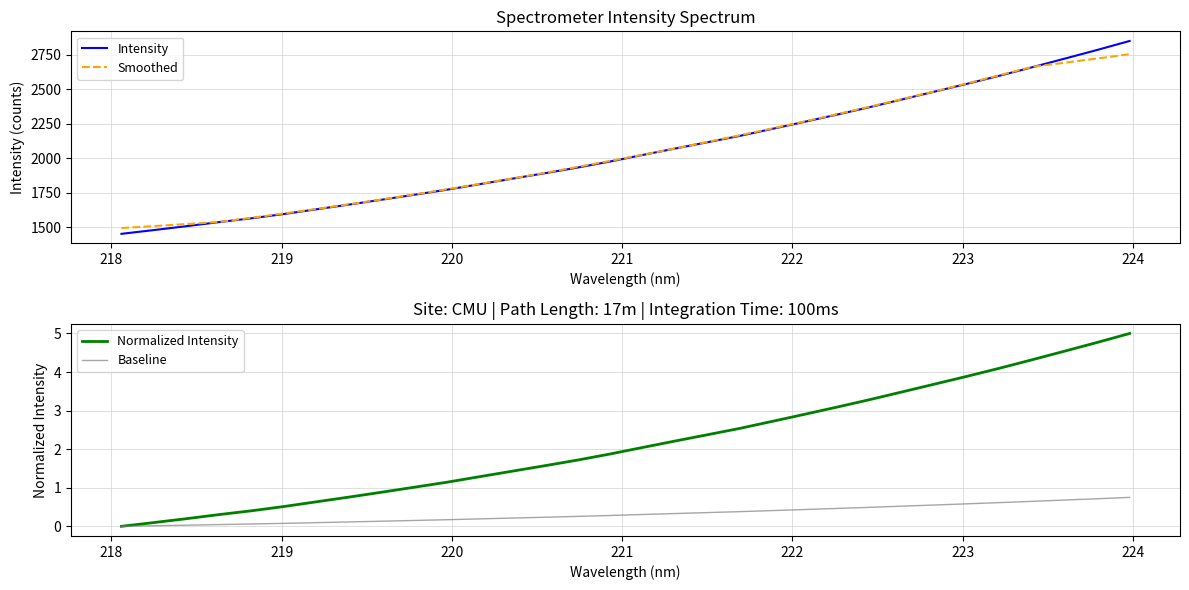

True or false: Baseline and Smoothed intersect in this chart.

False